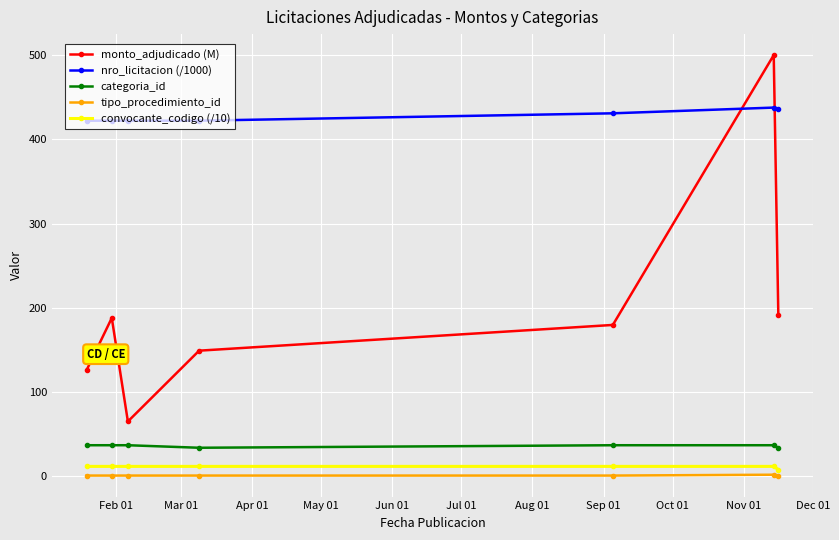

Which series has the largest range (max minus min)?

monto_adjudicado (M)